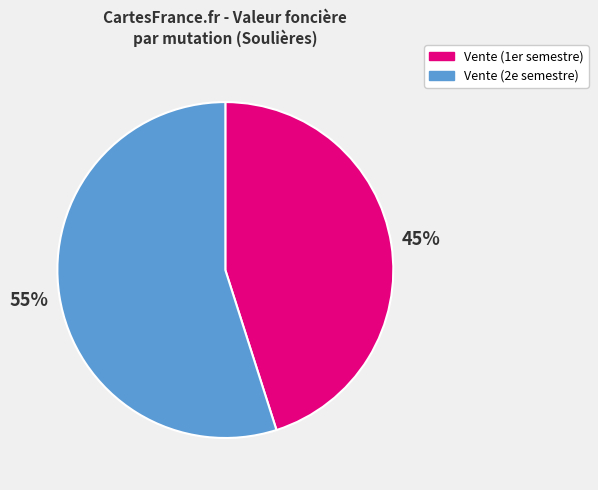

Rank the categories by value from highest to lowest.

Vente (2e semestre), Vente (1er semestre)